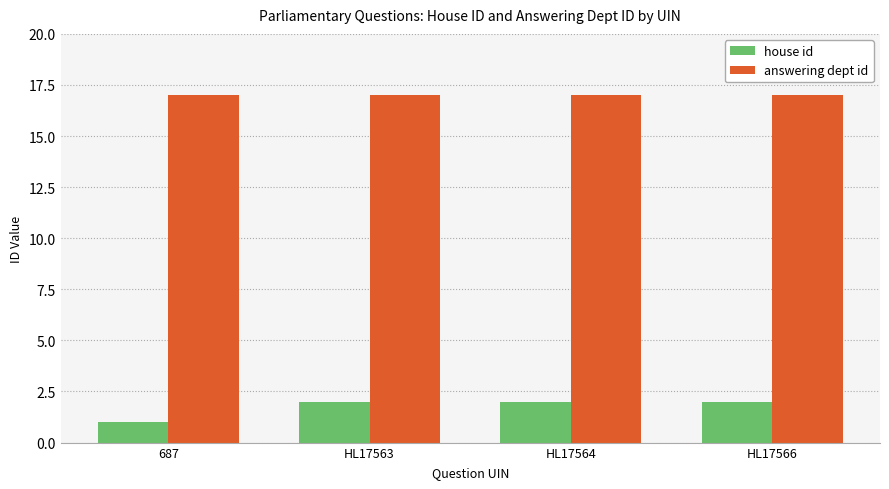

What is the total value across all series at HL17564?

19